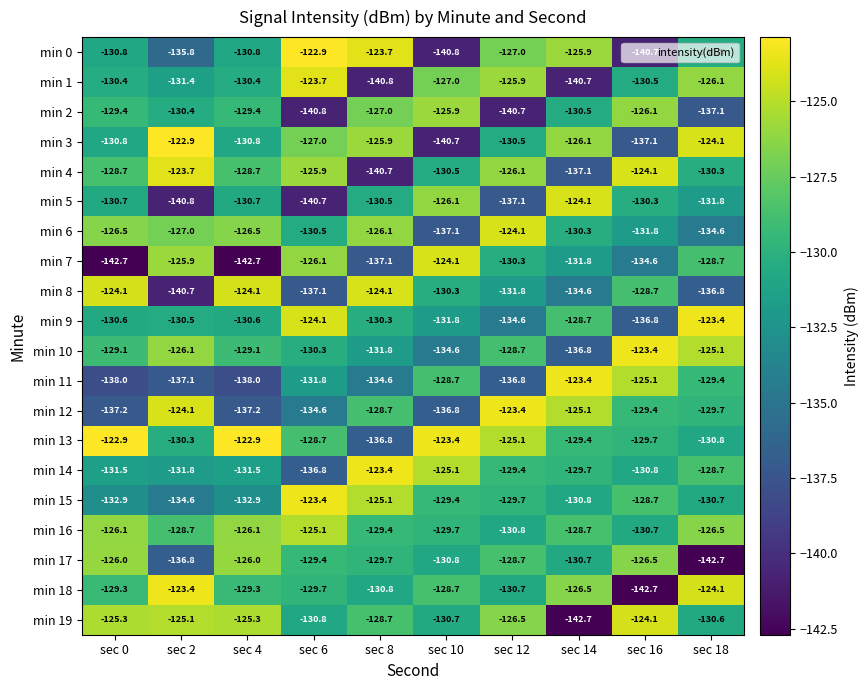

What is the greatest value displayed?

-122.9